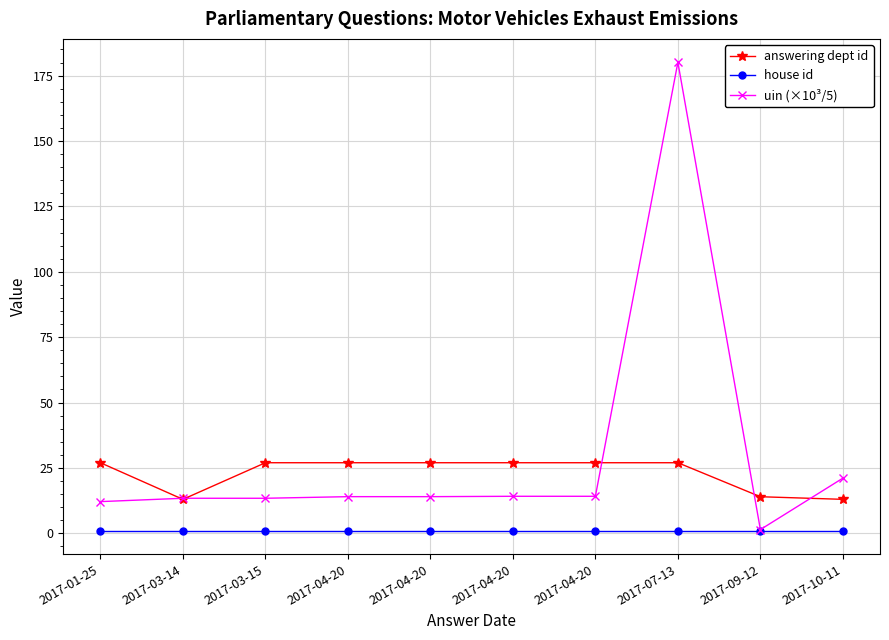

Which series changed the most between 2017-07-13 and 2017-09-12?

uin (×10³/5)